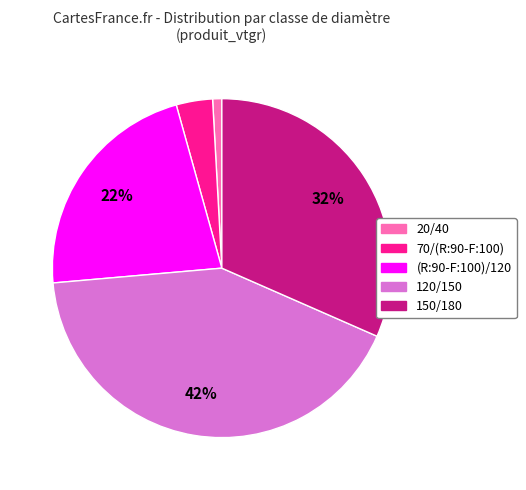

To the nearest percent, what portion does 150/180 represent?

32%